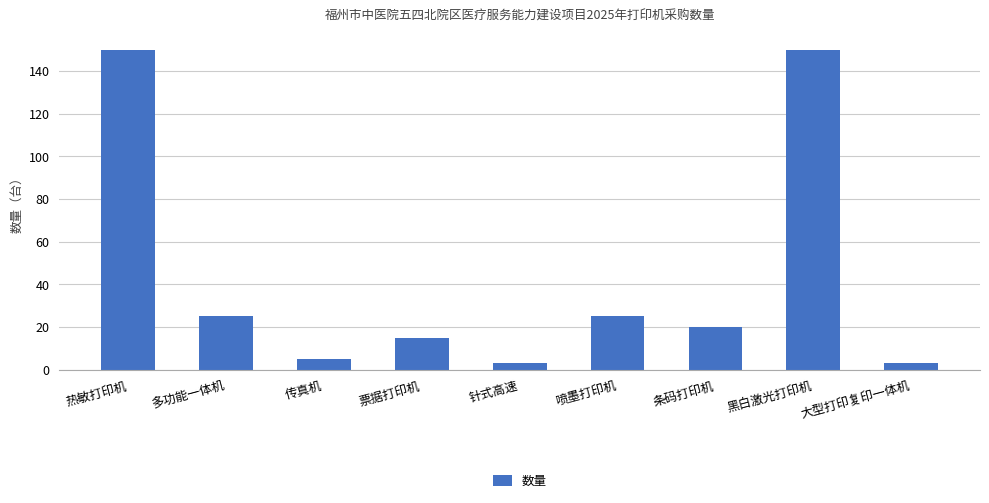

How many categories are shown in the chart?

9